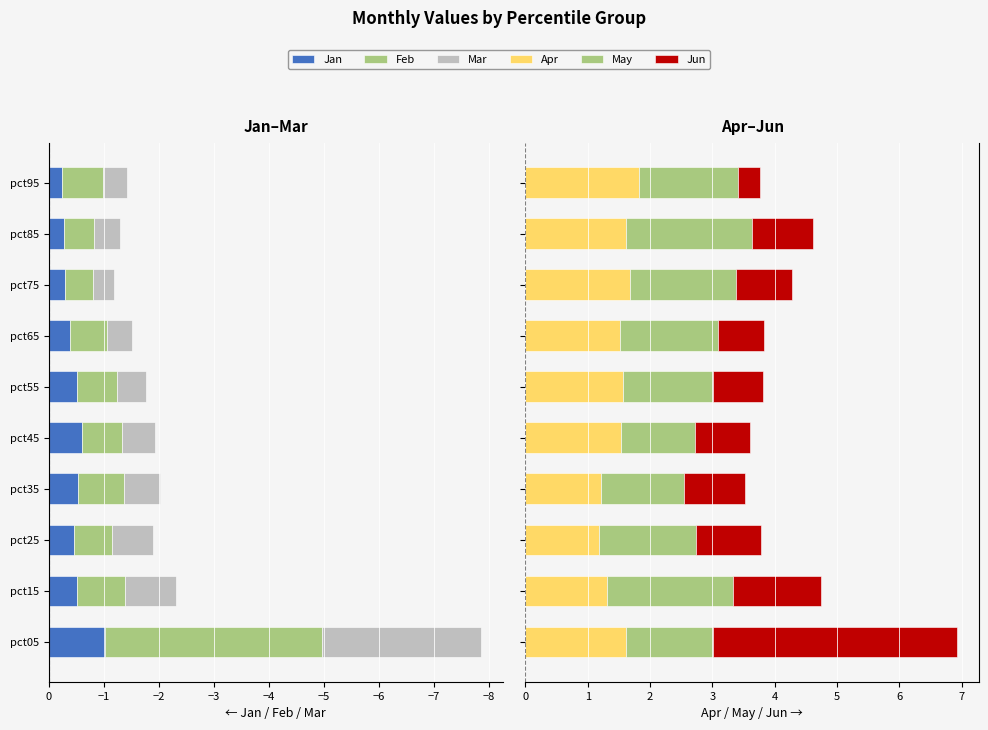

True or false: Jun has a value of 0.3 at pct55.

False